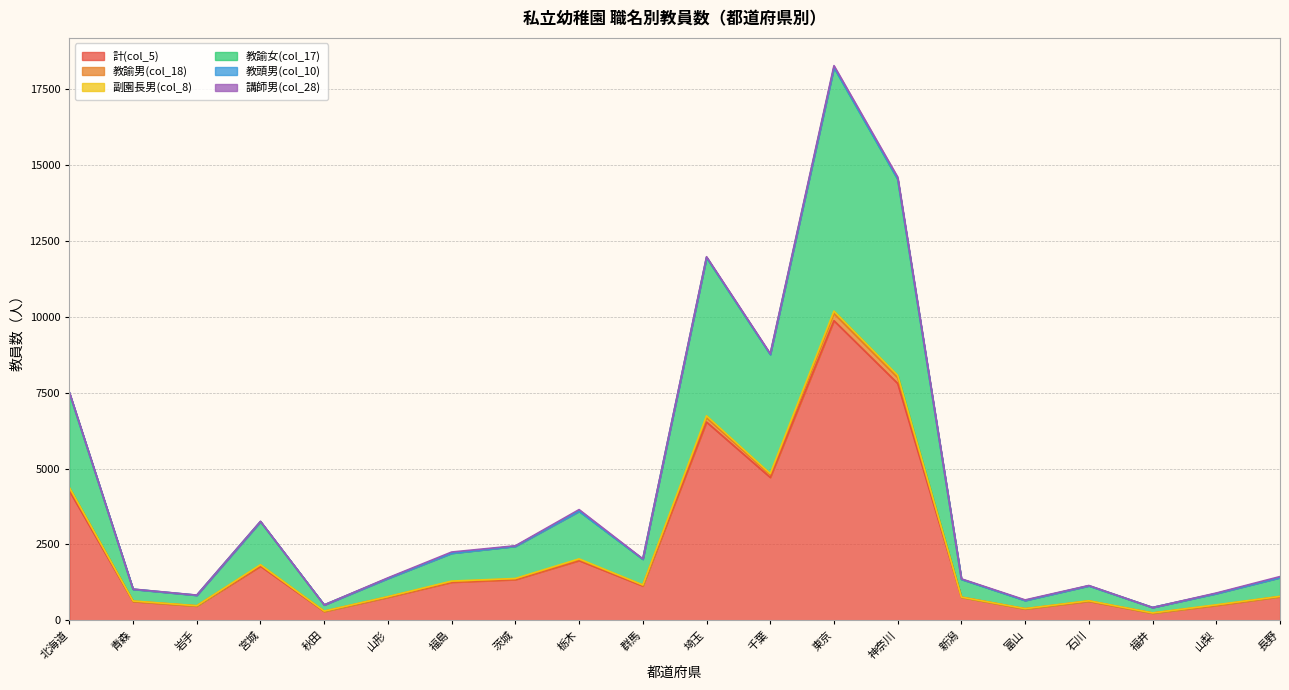

Does the chart have visible grid lines?

Yes